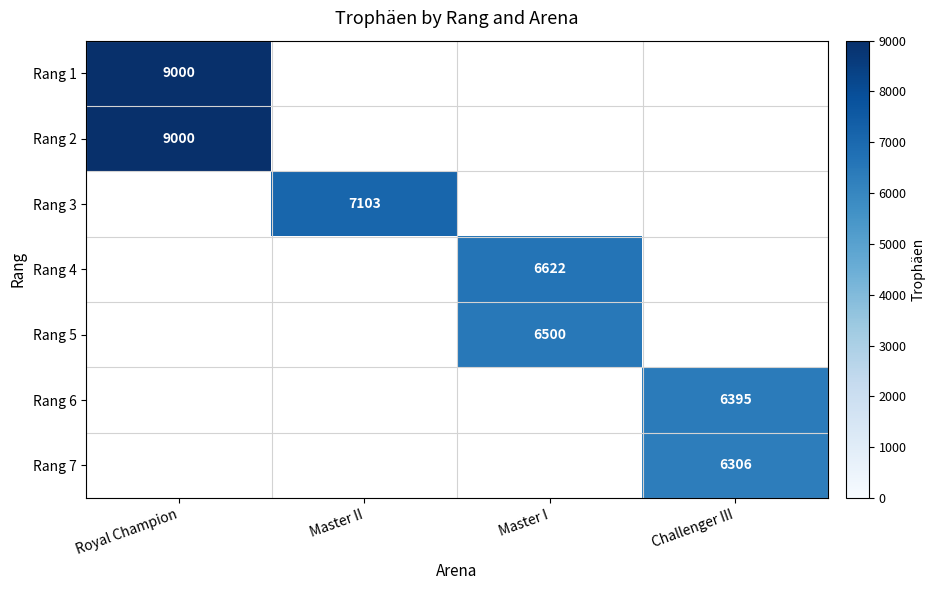

The Rang 3 series shows 7103 at Master II. True or false?

True